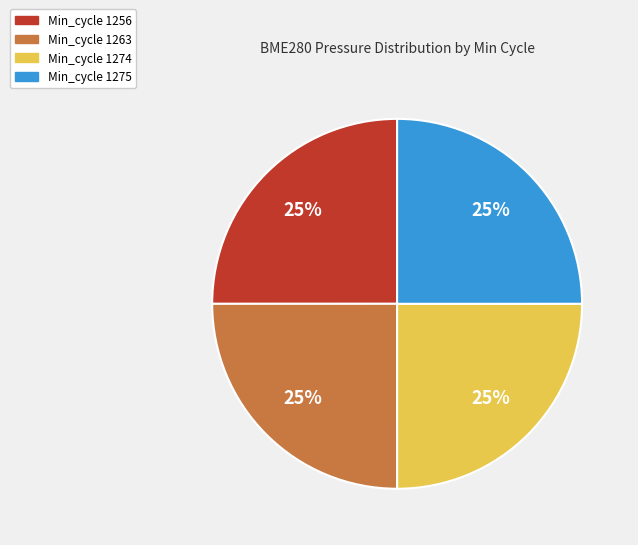

Is there a majority slice in this chart?

No